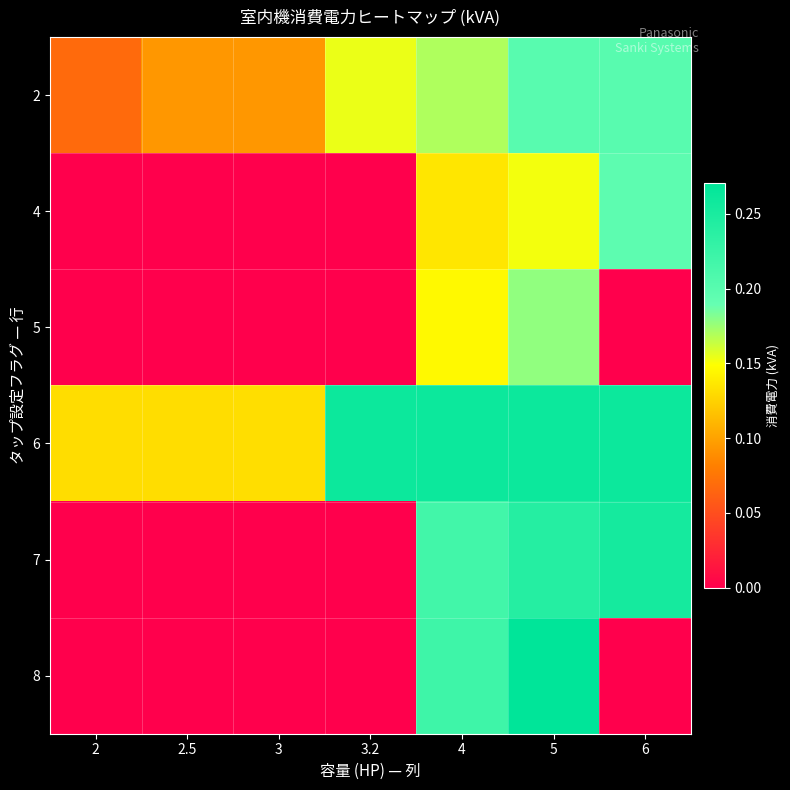

At how many categories does at least one series exceed 0?

7